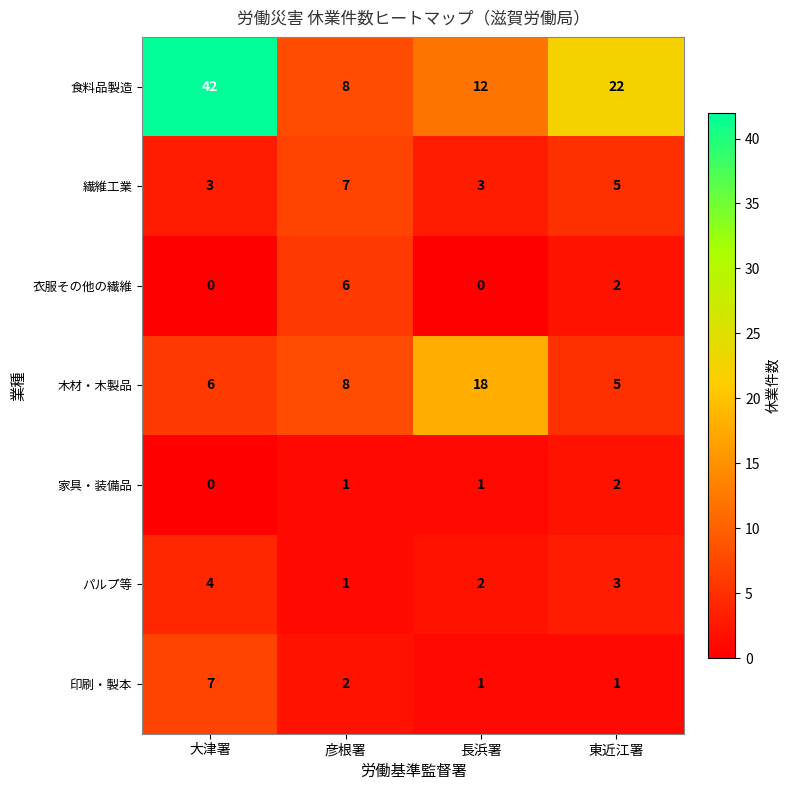

Rank the categories by 木材・木製品 value from lowest to highest.

東近江署, 大津署, 彦根署, 長浜署